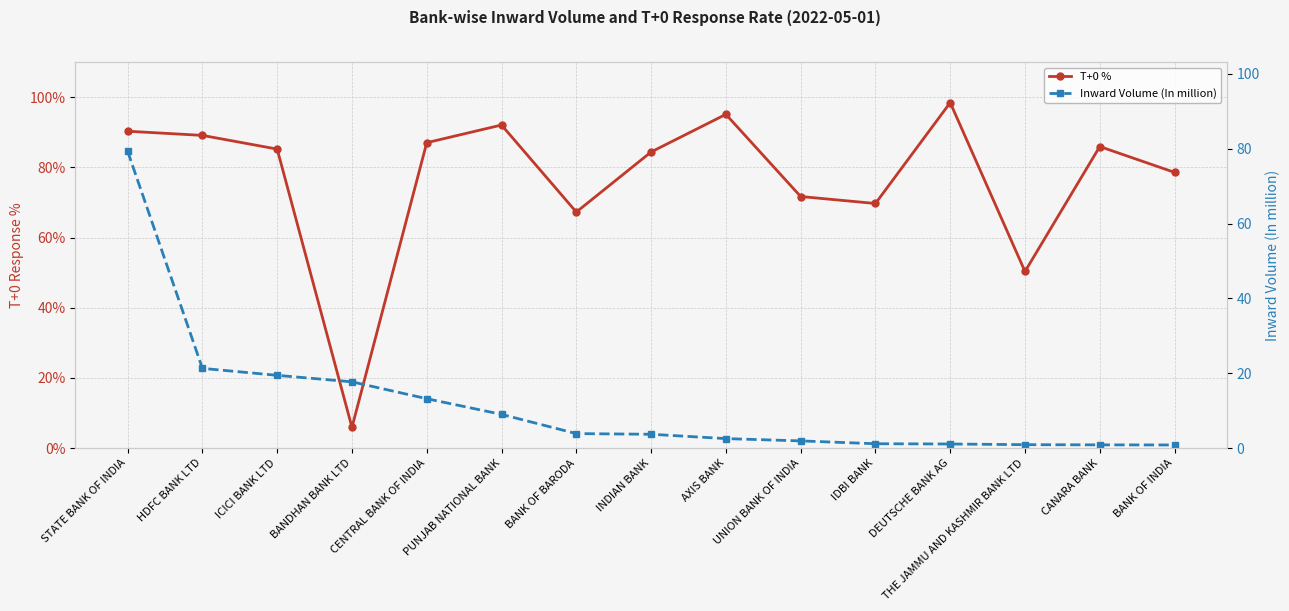

What is the label of the 12th point from the right?

BANDHAN BANK LTD